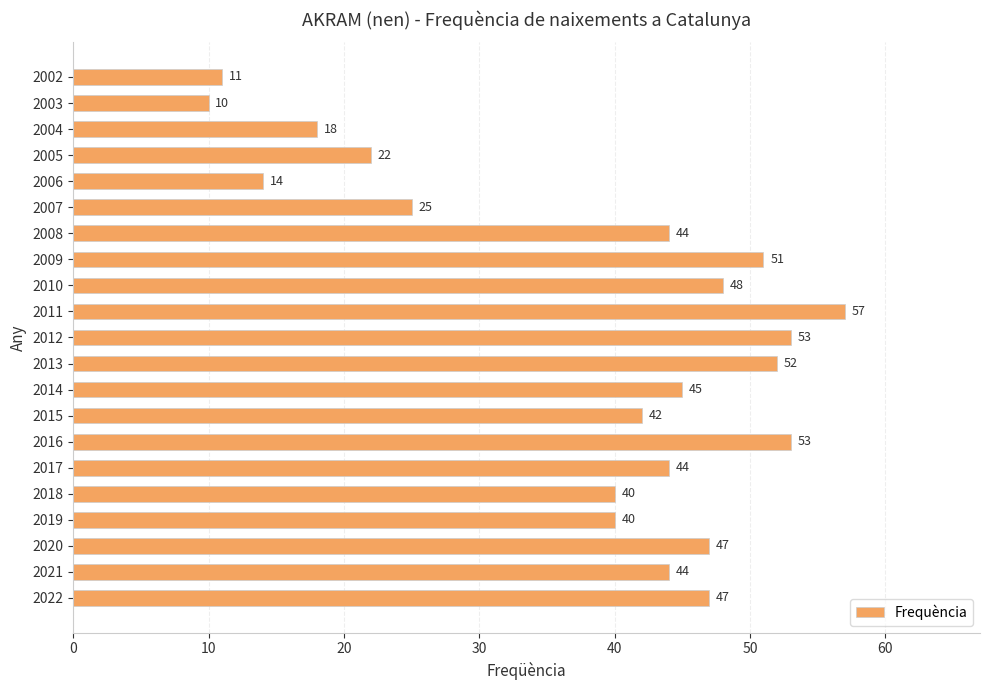

Which has a higher value, 2017 or 2022?

2022